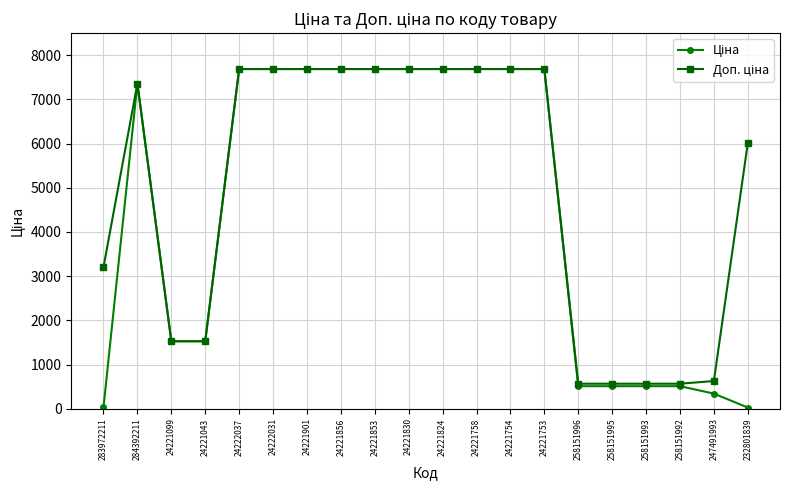

At how many categories does at least one series exceed 1289?

15